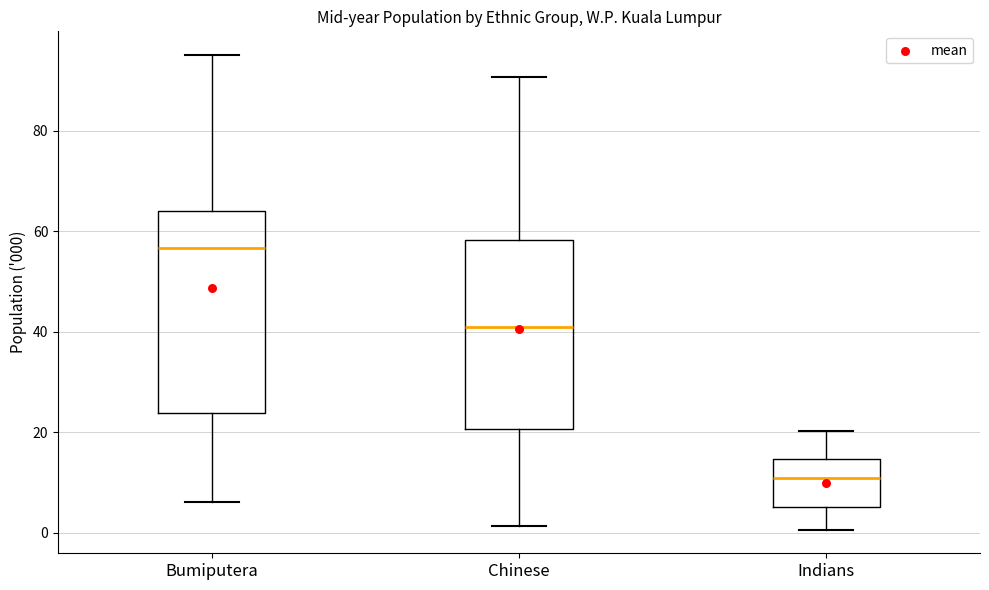

Which box has the highest median line?

Bumiputera